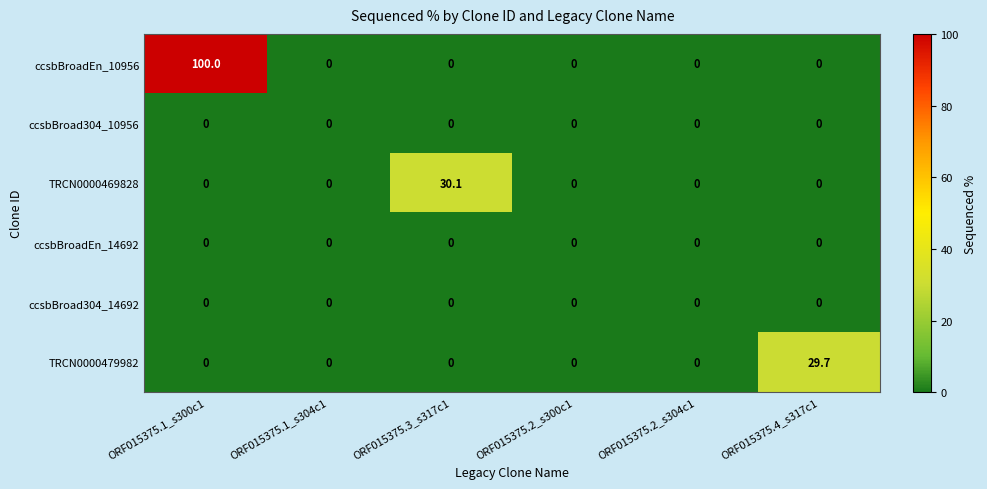

Which series has the largest total across all categories?

ccsbBroadEn_10956